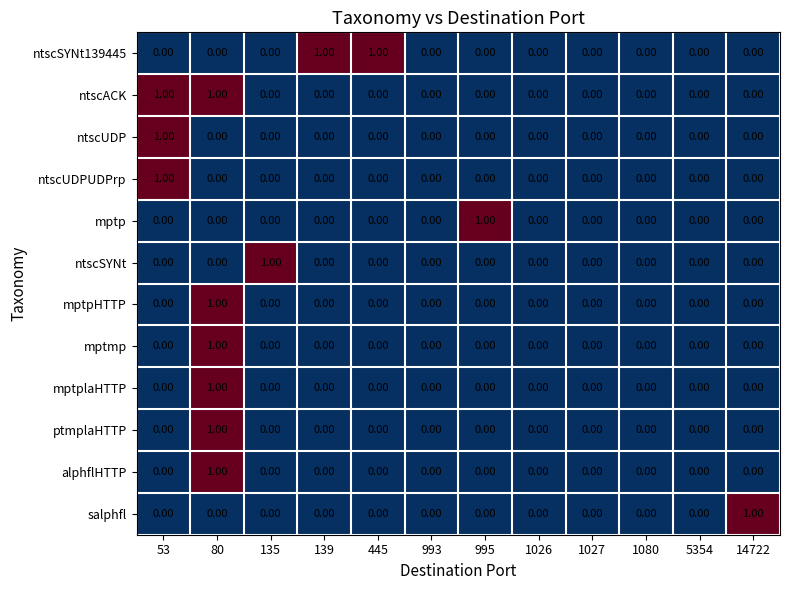

How many categories are shown in the chart?

12